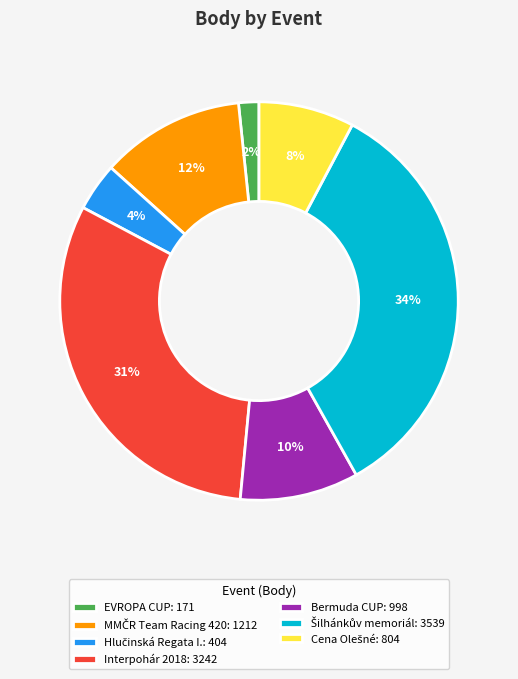

Is there any slice that represents more than half of the pie?

No